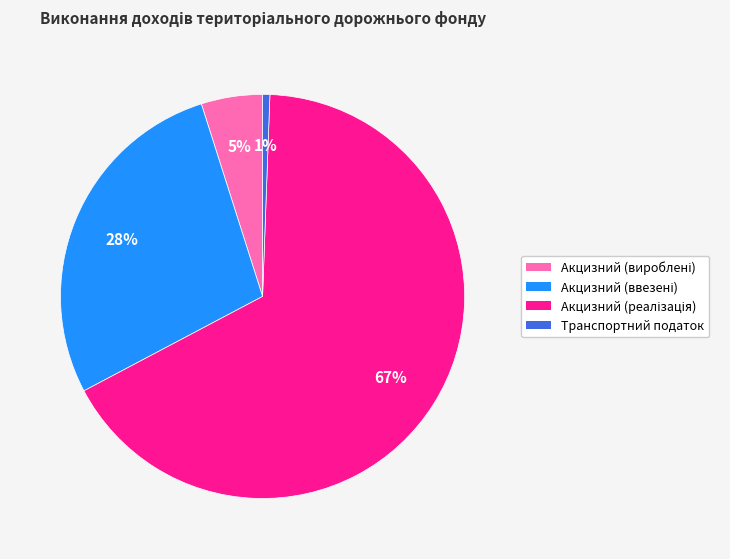

To the nearest percent, what is the average slice percentage?

25%